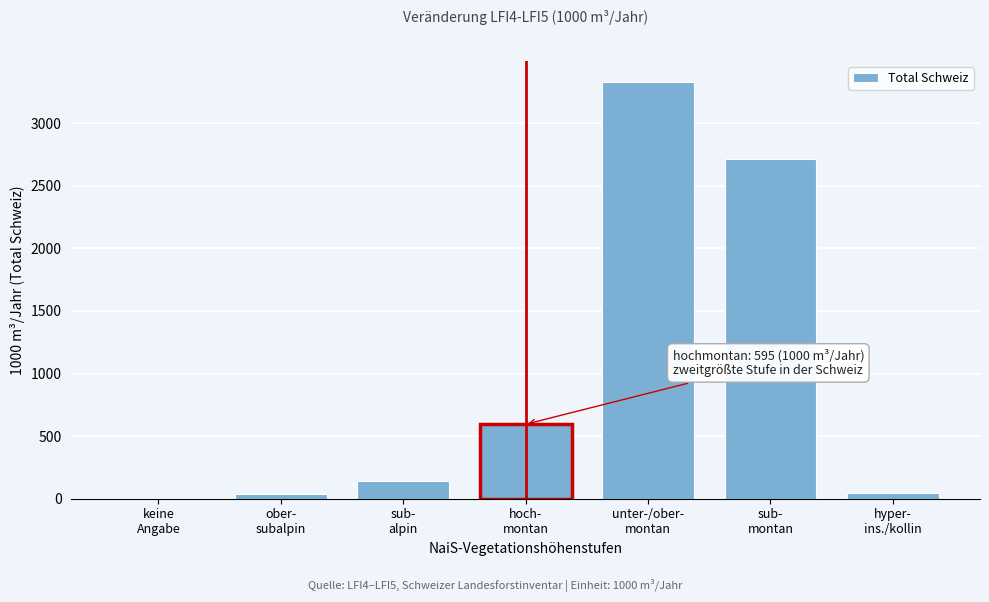

What is the maximum value shown in the chart?

3331